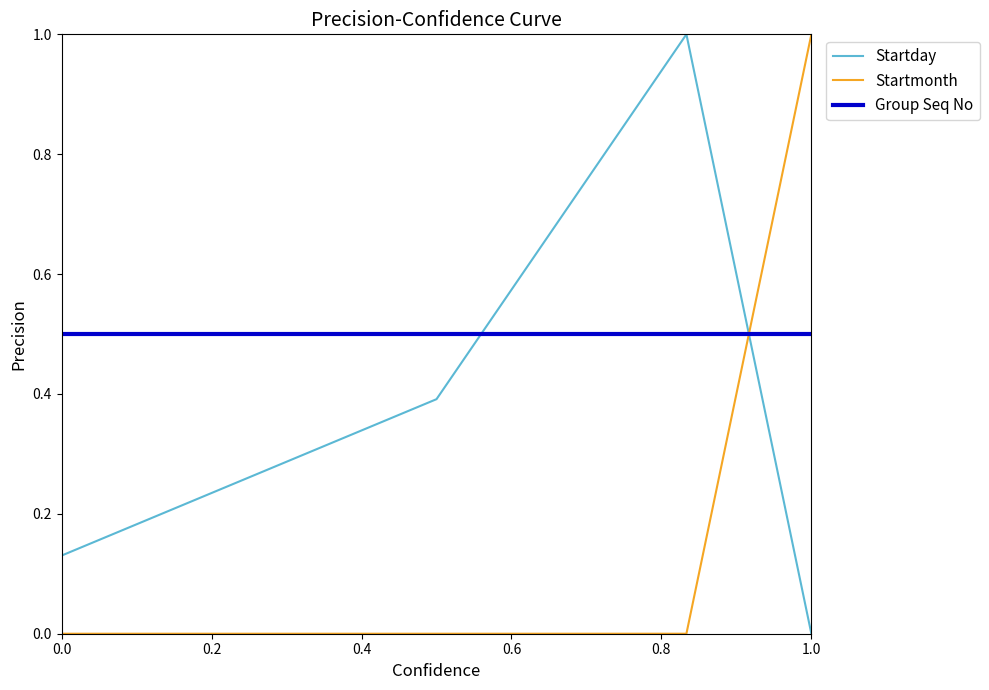

Which series has the largest total across all categories?

Group Seq No